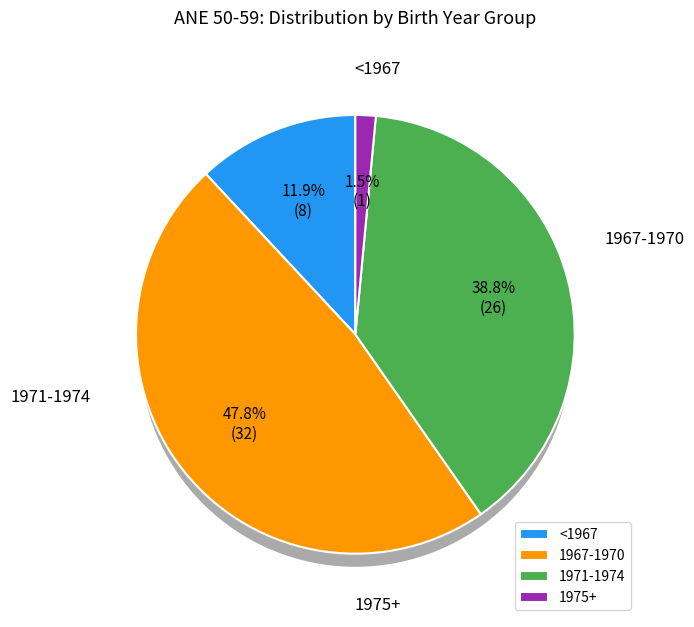

What percentage do 1966 and 1969 together represent?

11.9%